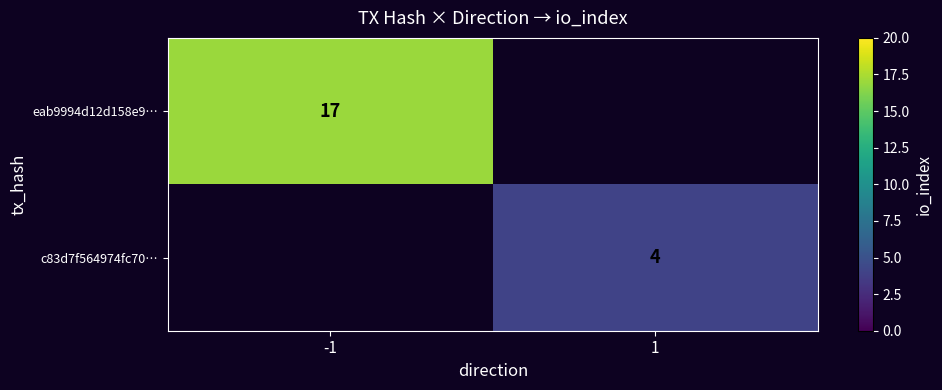

The c83d7f564974fc70… series shows 6 at 1. True or false?

False